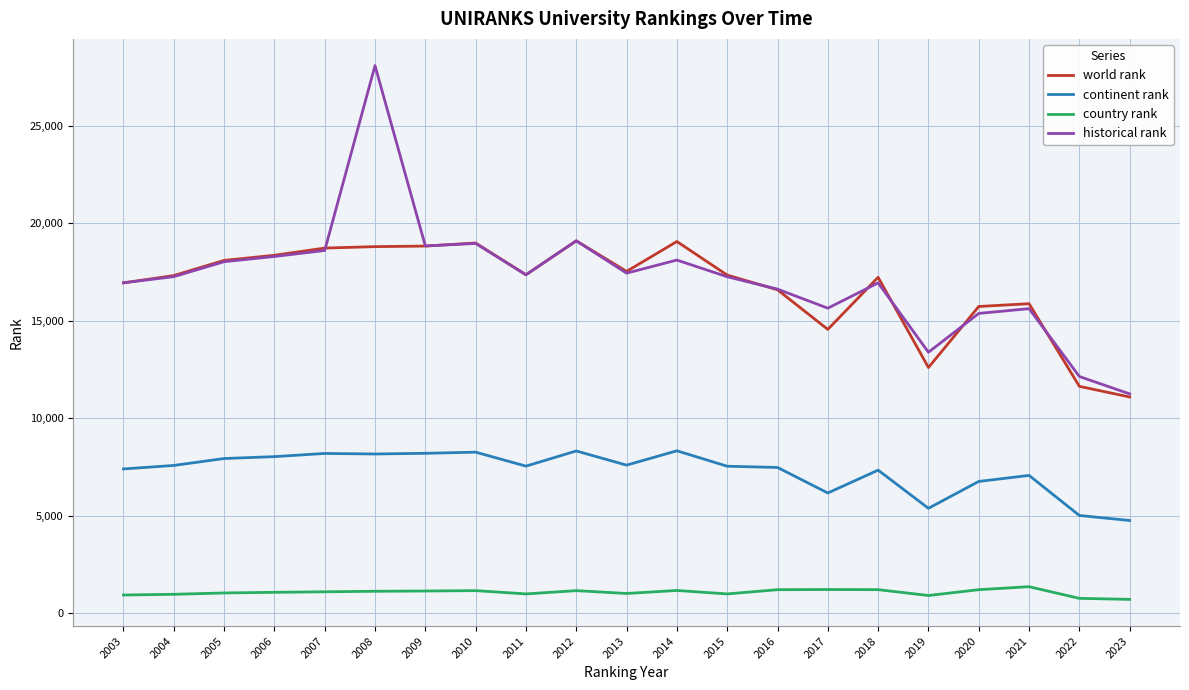

The country rank series shows 997.0 at 2013. True or false?

True